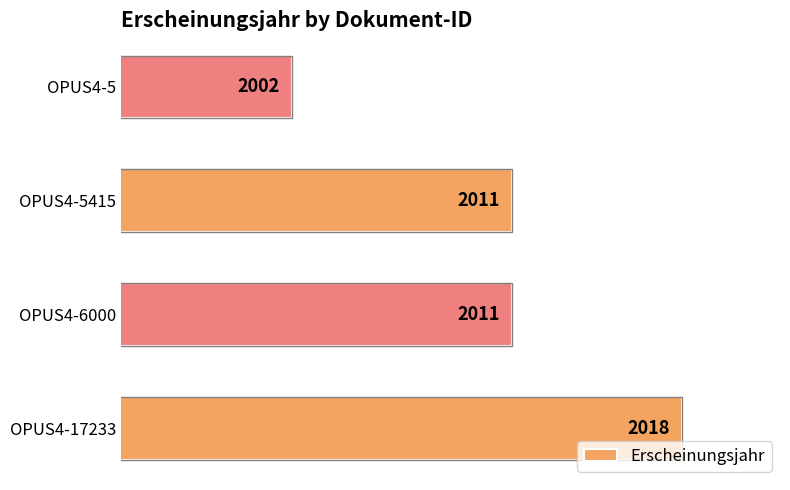

Reading bottom to top, what are all the values shown in this chart?

2018	2011	2011	2002